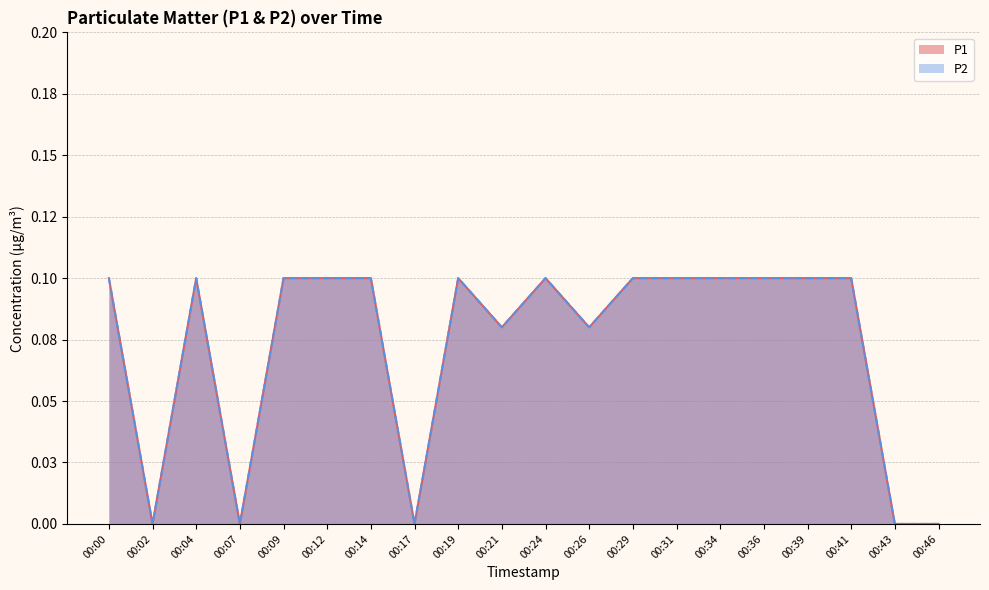

Reading left to right, extract all data points from this chart.

P1: 0.1	0.0	0.1	0.0	0.1	0.1	0.1	0.0	0.1	0.1	0.1	0.1	0.1	0.1	0.1	0.1	0.1	0.1	0.0	0.0
P2: 0.1	0.0	0.1	0.0	0.1	0.1	0.1	0.0	0.1	0.1	0.1	0.1	0.1	0.1	0.1	0.1	0.1	0.1	0.0	0.0